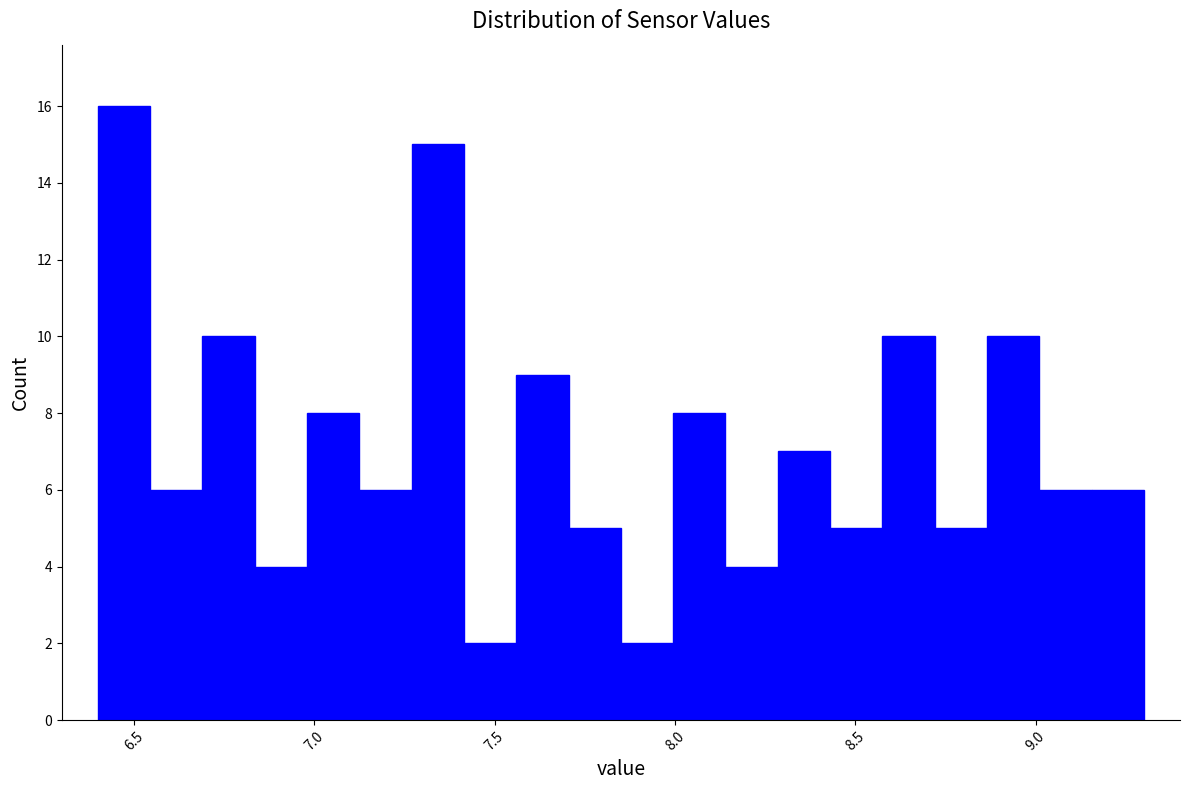

Read against the x-axis, roughly where is the centre of the tallest bar?

6.45